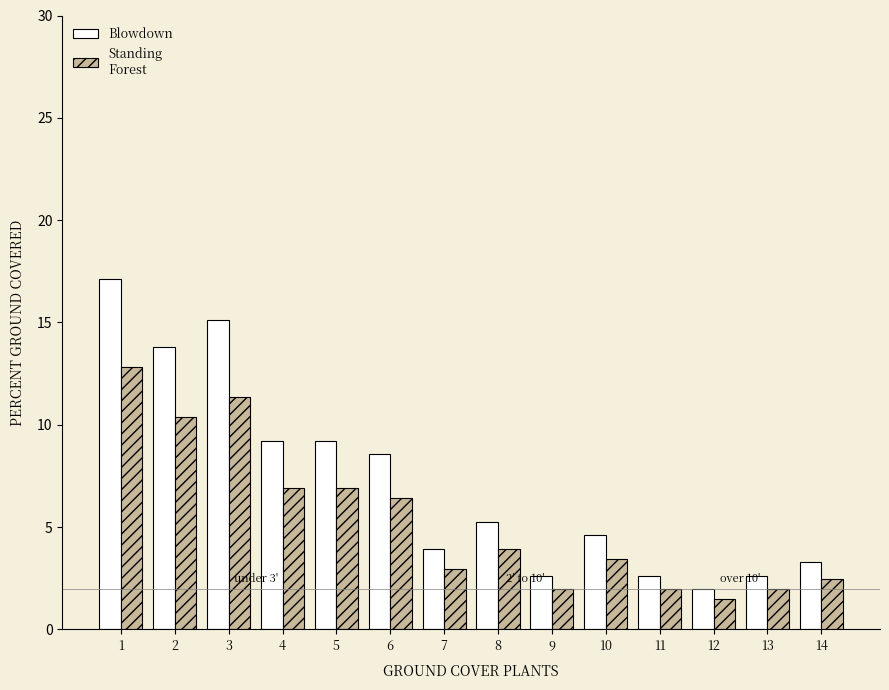

Reading left to right, extract all data points from this chart.

Blowdown: 1=17.1	2=13.8	3=15.1	4=9.2	5=9.2	6=8.6	7=3.9	8=5.3	9=2.6	10=4.6	11=2.6	12=2.0	13=2.6	14=3.3
Standing Forest: 1=12.8	2=10.4	3=11.3	4=6.9	5=6.9	6=6.4	7=3.0	8=3.9	9=2.0	10=3.5	11=2.0	12=1.5	13=2.0	14=2.5